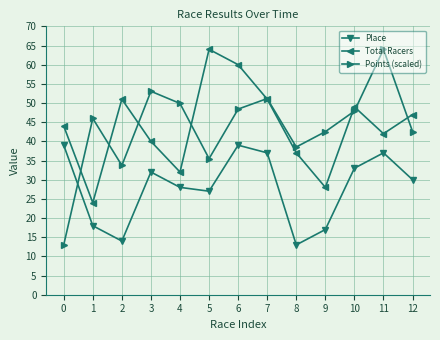

At which category is the sum across all series the highest?

6